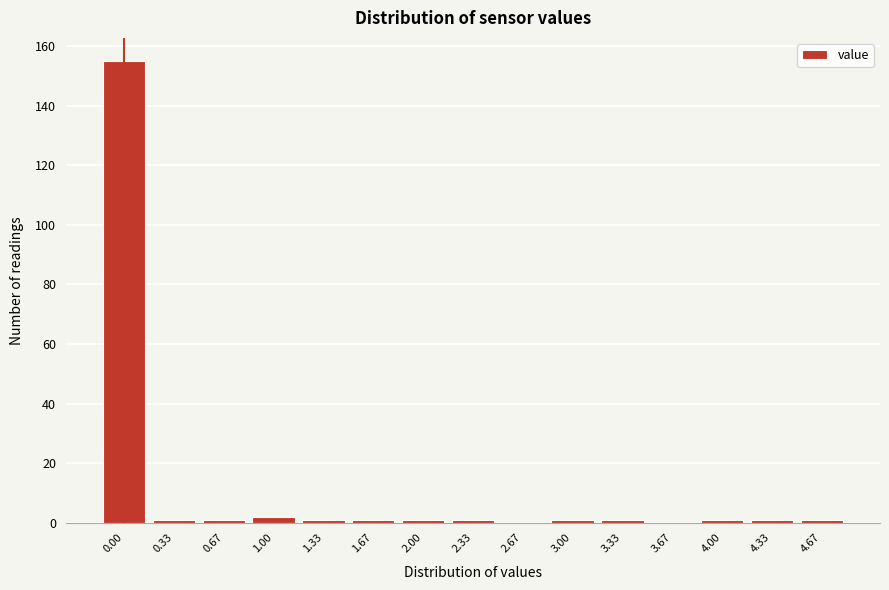

Reading left to right, what are all the values shown in this chart?

0.00=155	0.33=1	0.67=1	1.00=2	1.33=1	1.67=1	2.00=1	2.33=1	2.67=0	3.00=1	3.33=1	3.67=0	4.00=1	4.33=1	4.67=1